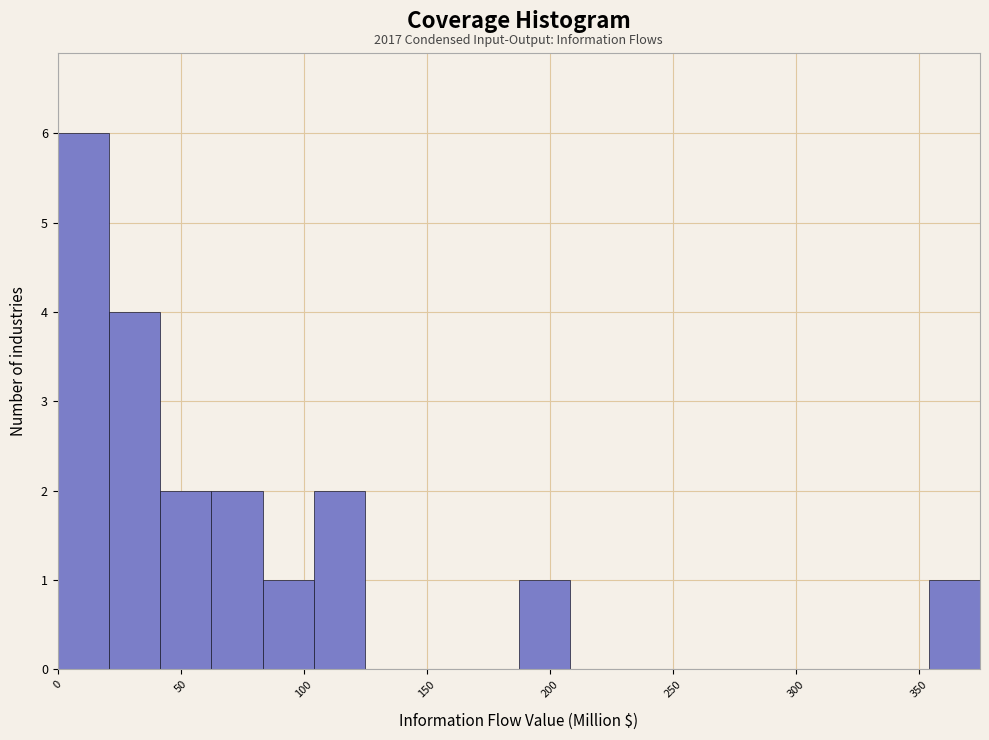

Which range on the x-axis has the tallest bar?

0 to 20